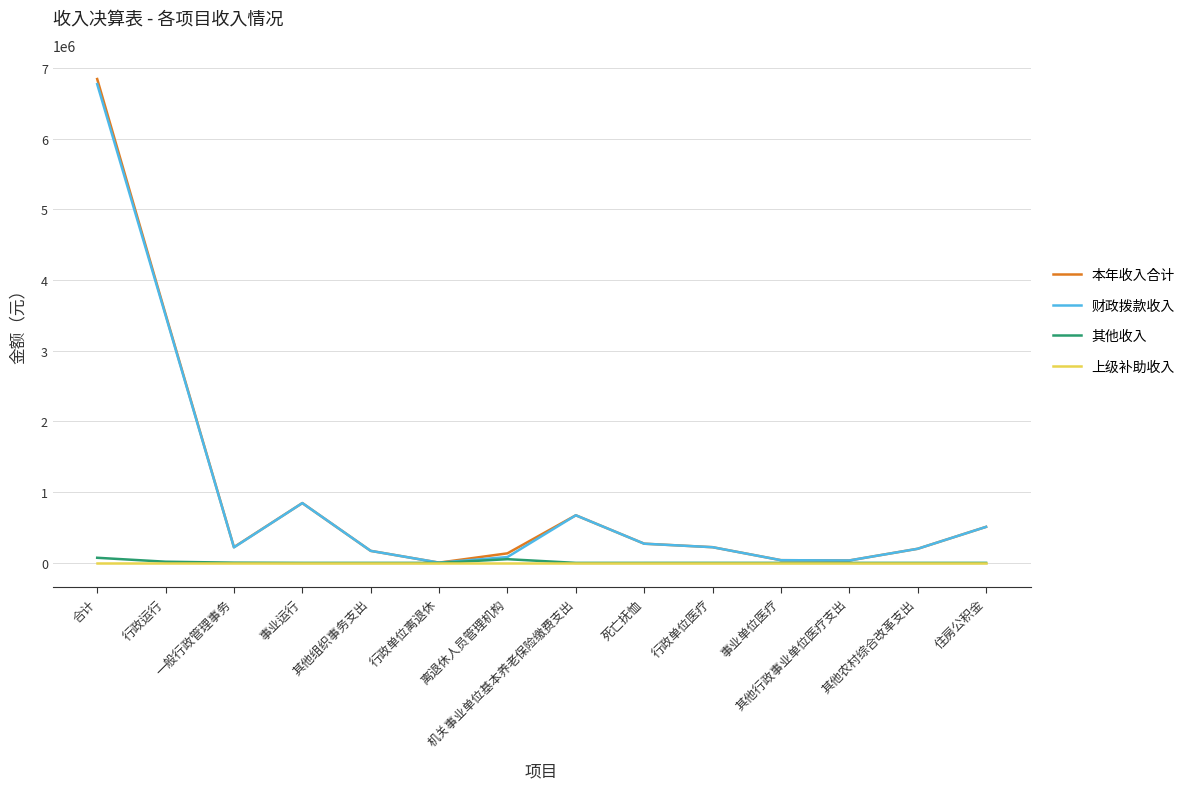

At which category is the sum across all series the highest?

合计